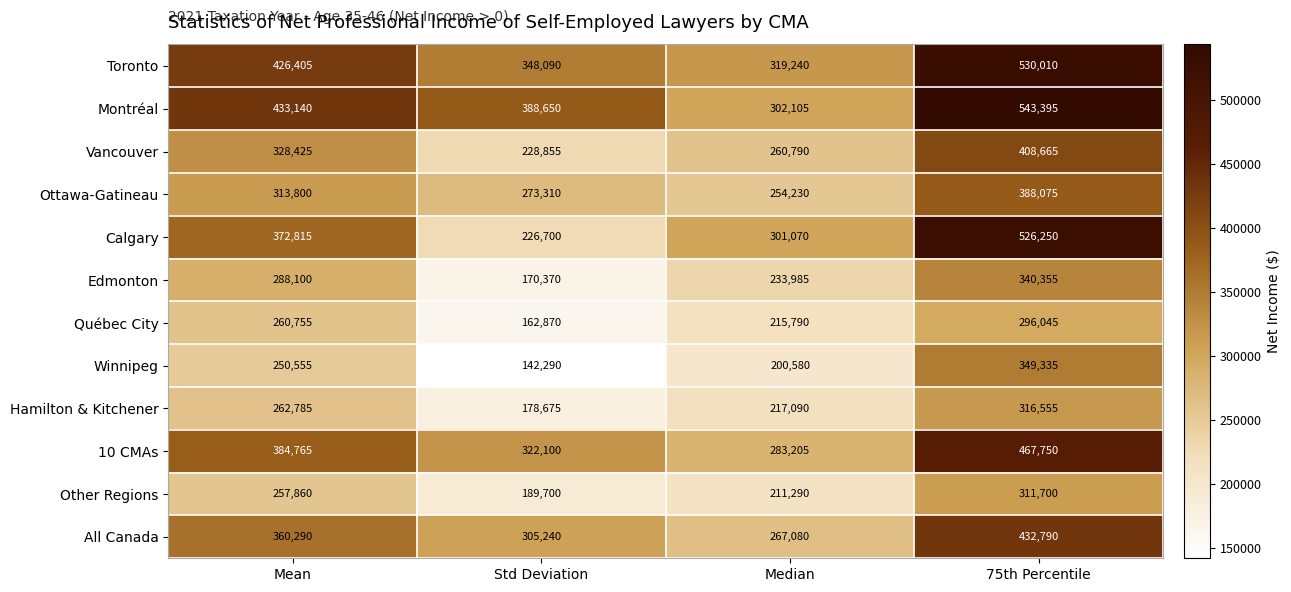

Which series has the largest range (max minus min)?

Calgary